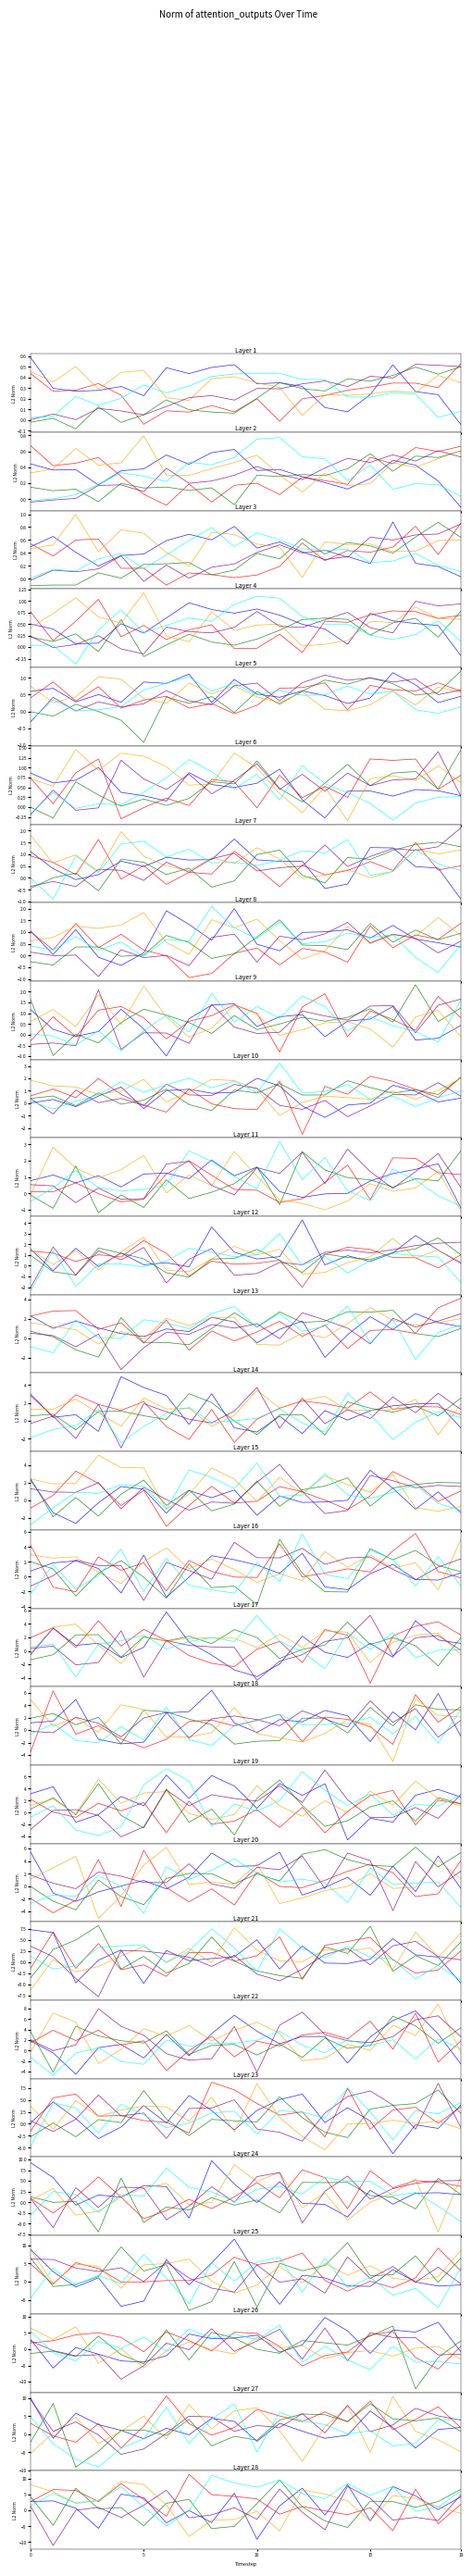

True or false: temp_h3 has more than 1 points higher than both neighbors.

True